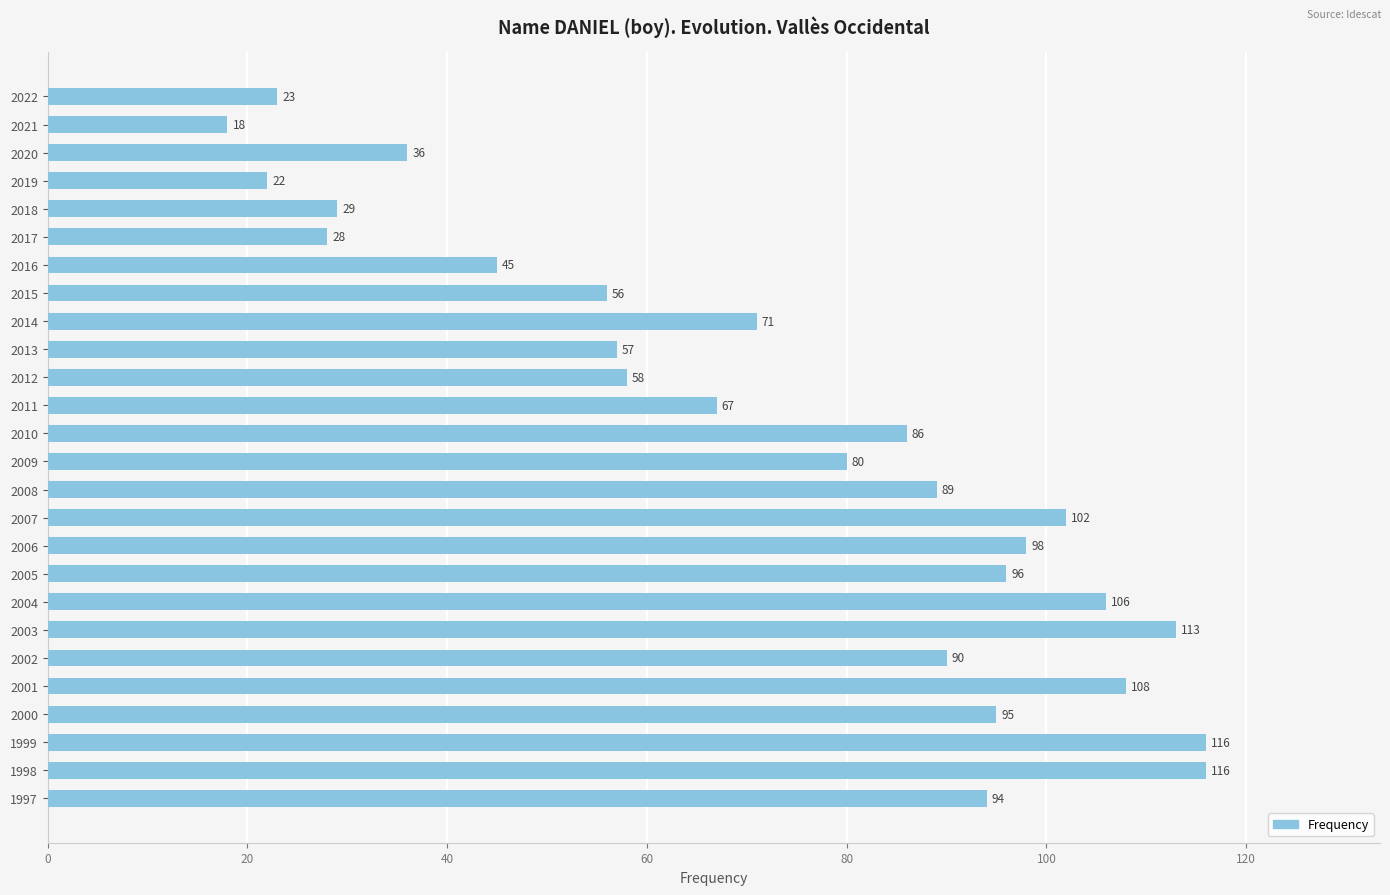

Between 2009 and 2000, which is larger?

2000